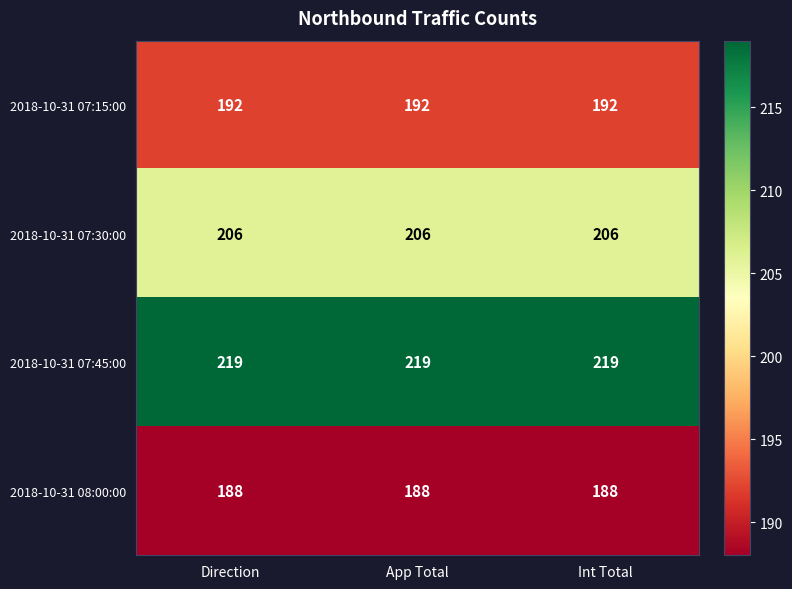

How many categories are shown in the chart?

3